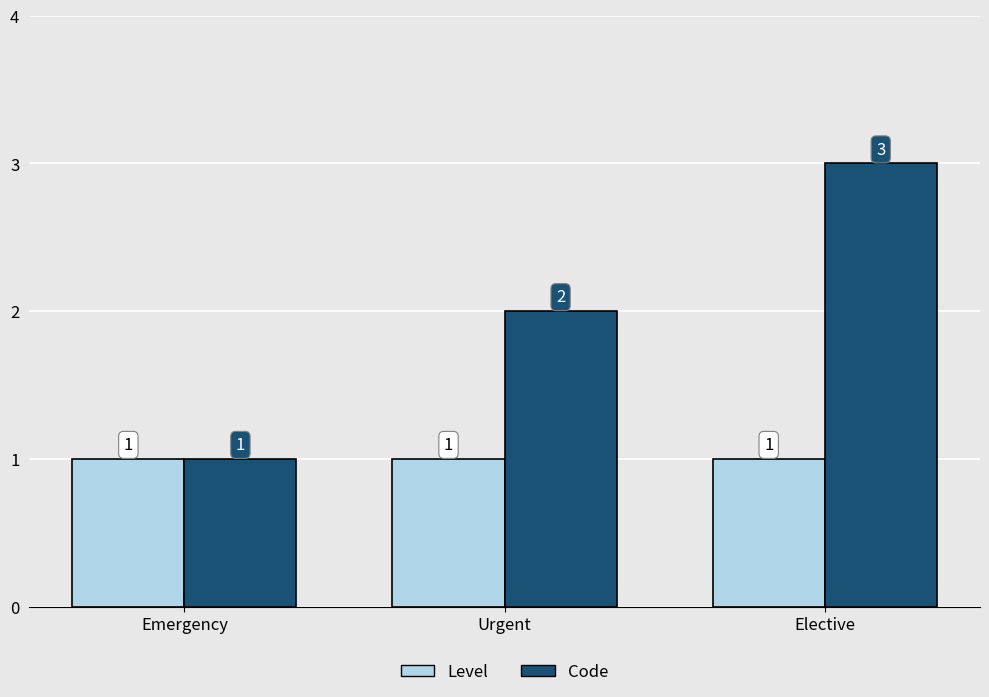

Which series has the largest total across all categories?

Code